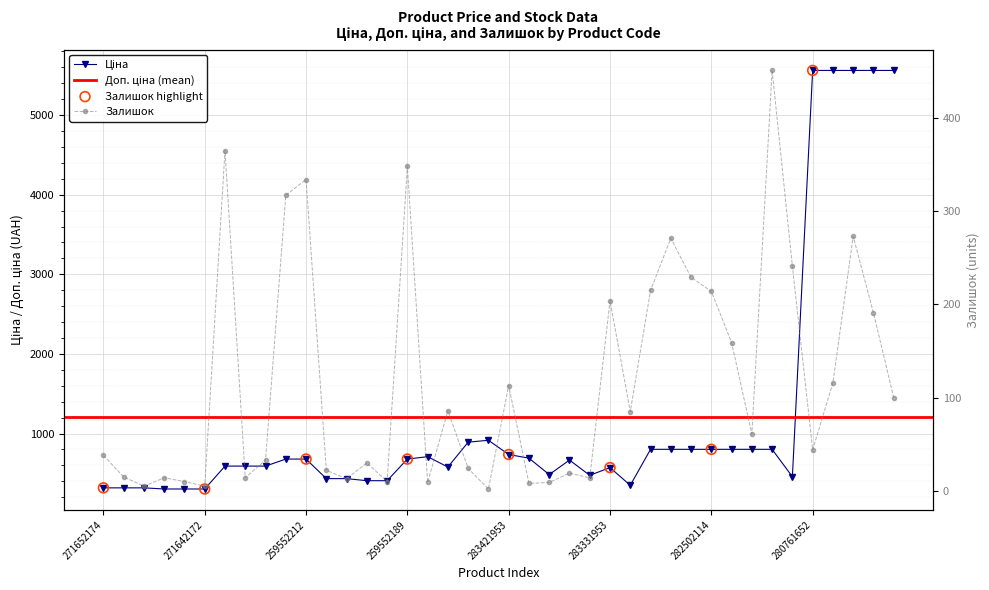

At how many categories does at least one series exceed 1718?

5